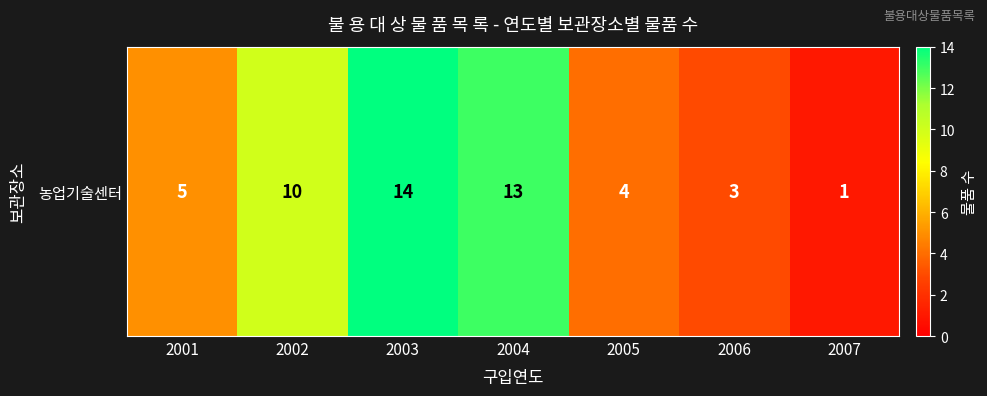

Reading left to right, what are all the values shown in this chart?

2001=5	2002=10	2003=14	2004=13	2005=4	2006=3	2007=1